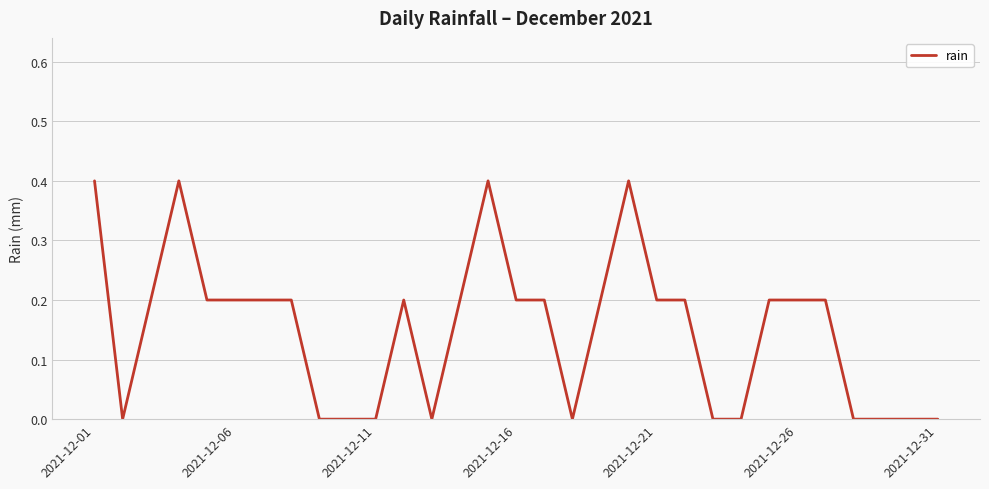

How many lines are shown in the chart?

1